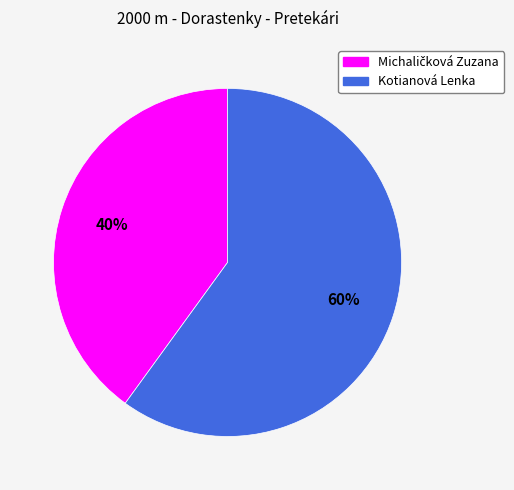

How many segments does this pie chart have?

2